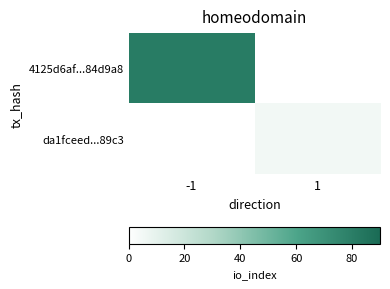

Reading left to right, extract all data points from this chart.

4125d6af...84d9a8: -1=81	1=0
da1fceed...89c3: -1=0	1=5